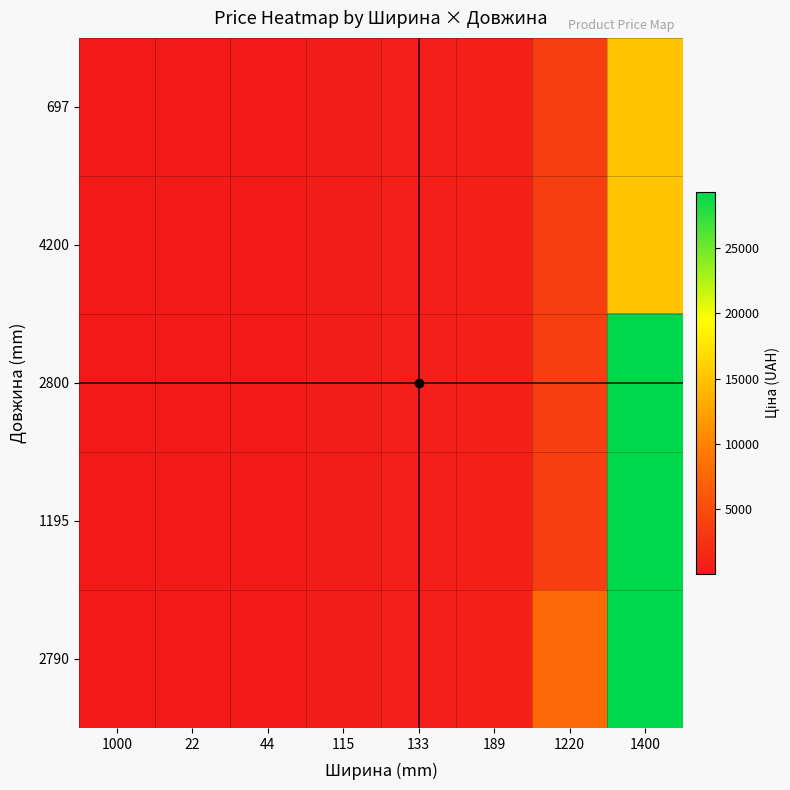

At which category is the sum across all series the highest?

1400